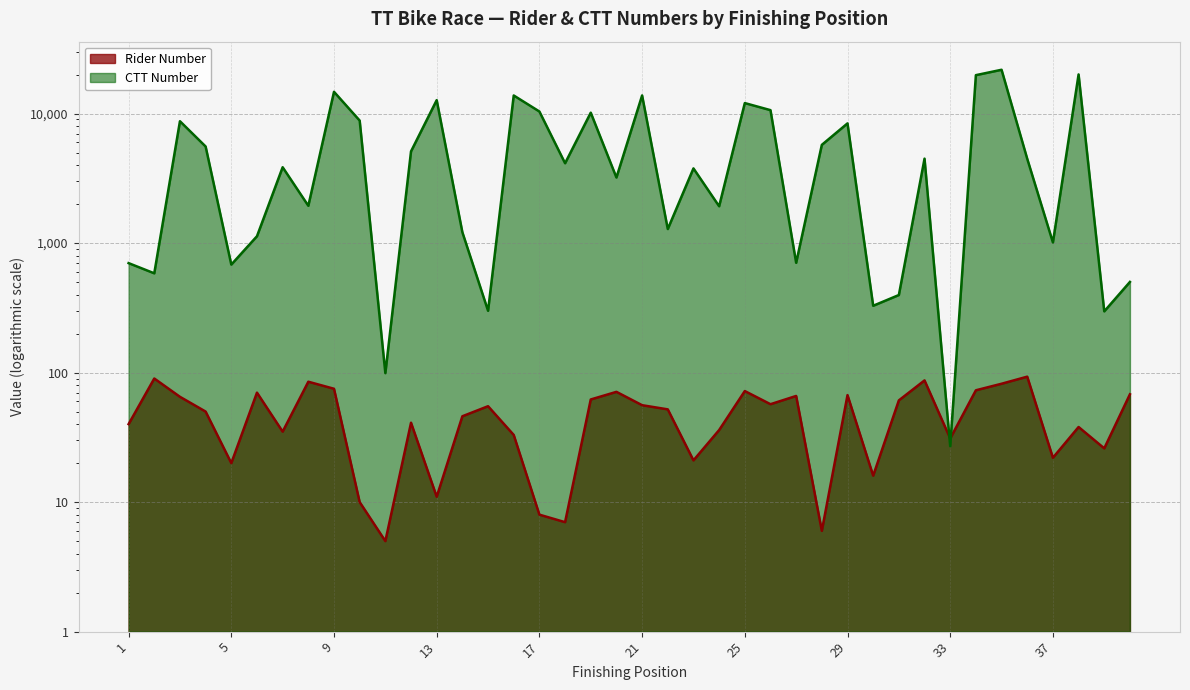

At which label does Rider Number first exceed 52?

2